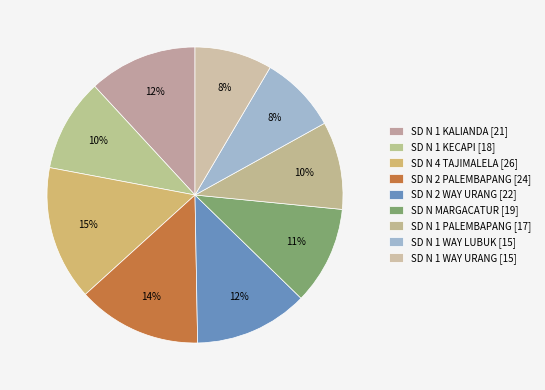

What is the largest slice in the pie chart?

SD N 4 TAJIMALELA [26]